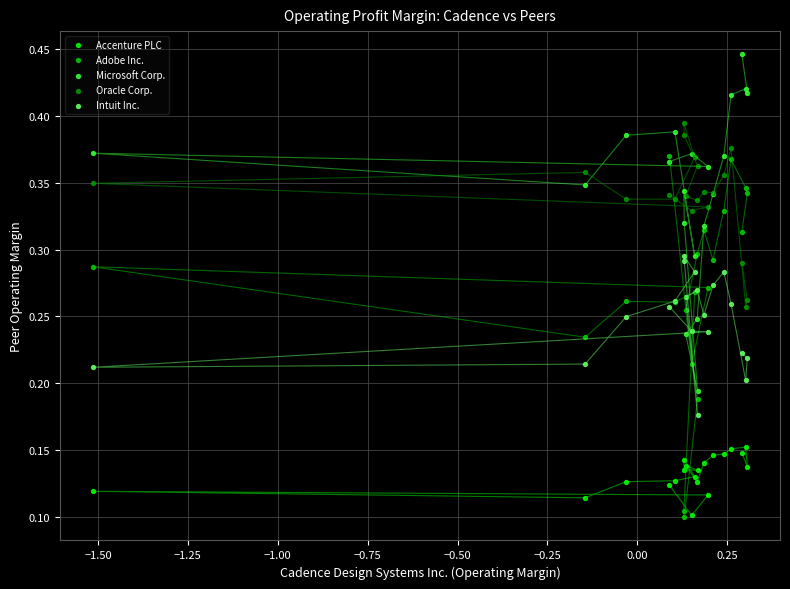

Which series reaches the maximum Y coordinate?

Microsoft Corp.